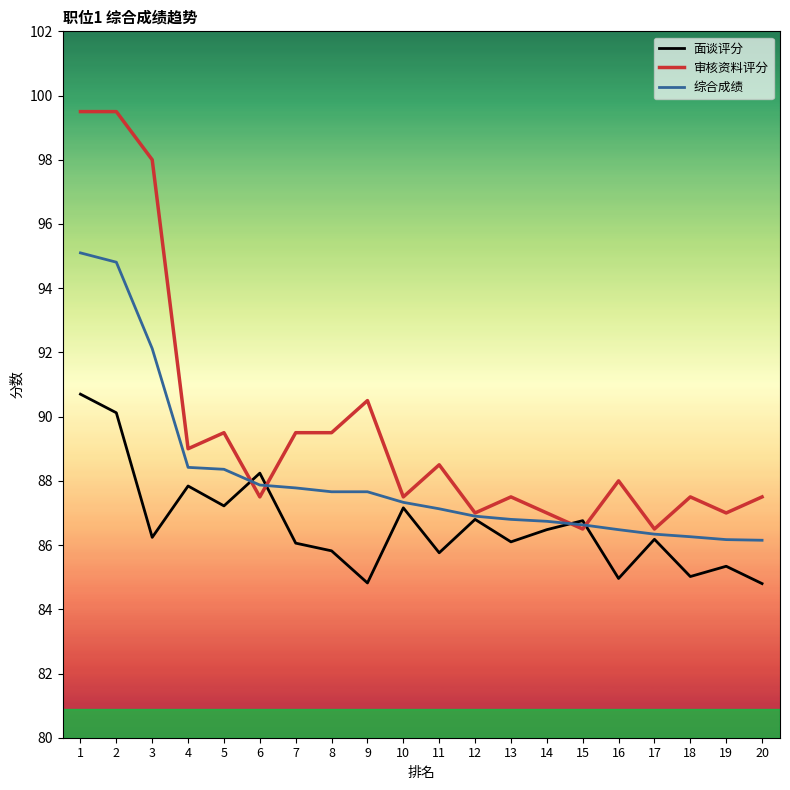

What is the lowest value of the 综合成绩 series?

86.2